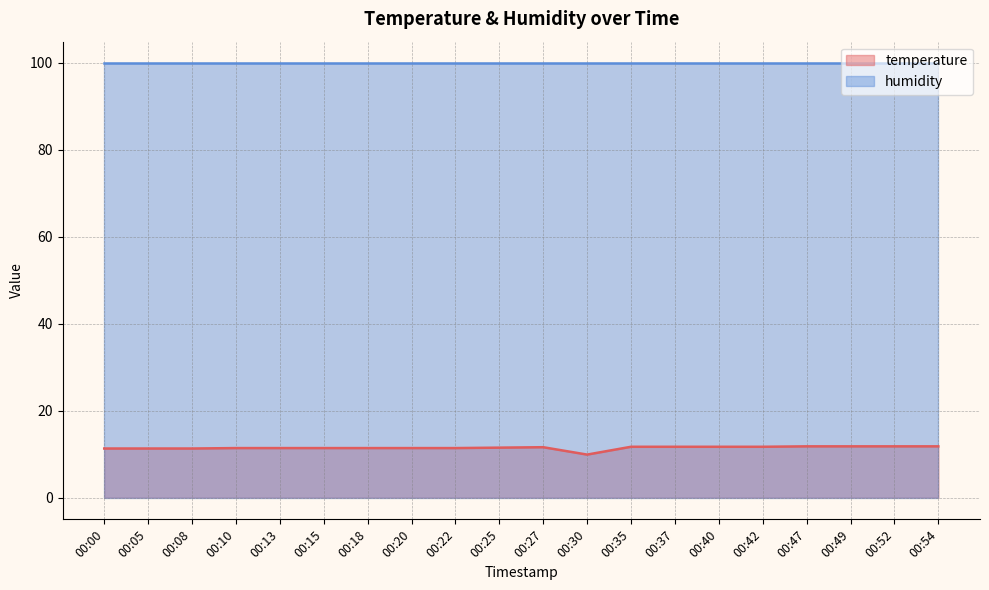

Which category has the highest value across all series?

00:47